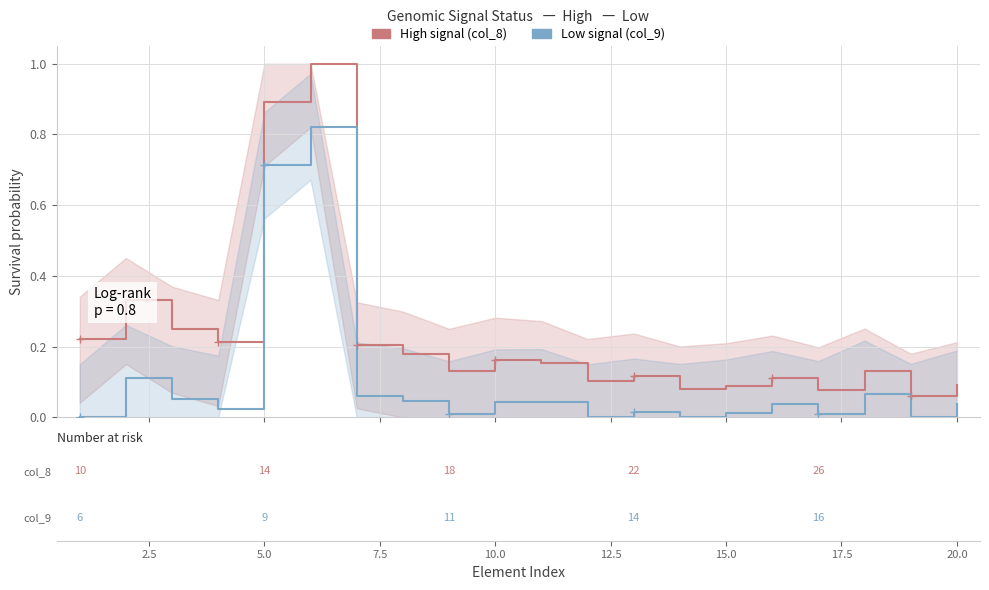

In col_8 (High signal), how many points are lower than both neighbors (excluding endpoints)?

6